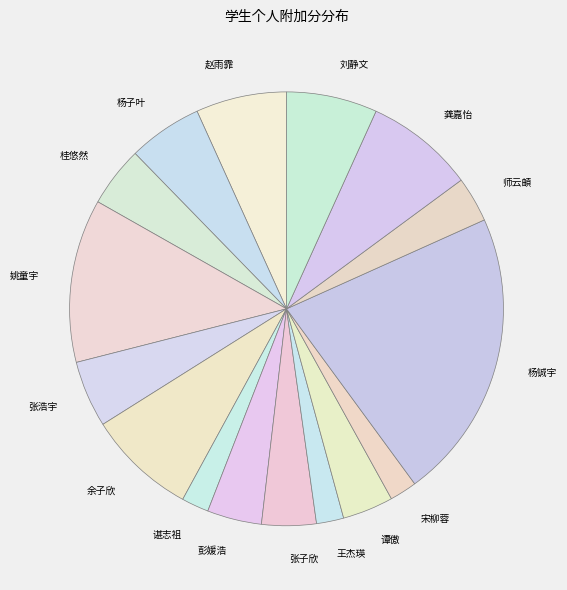

Which slice is the largest?

杨铖宇